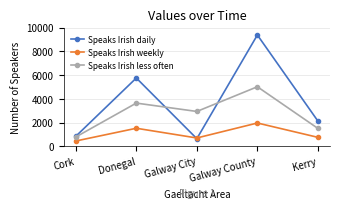

True or false: Speaks Irish weekly and Speaks Irish less often cross at least once.

False